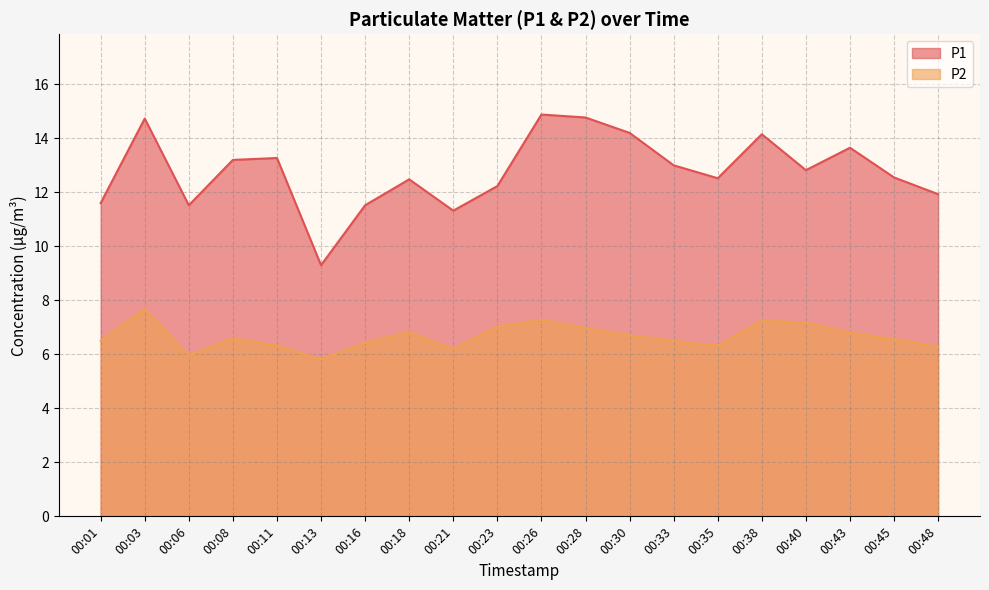

True or false: P1 and P2 intersect in this chart.

False